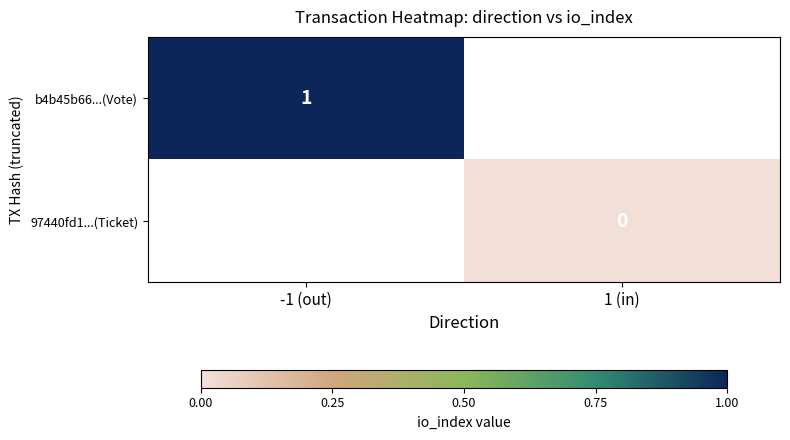

The b4b45b66...(Vote) series shows 2 at -1 (out). True or false?

False